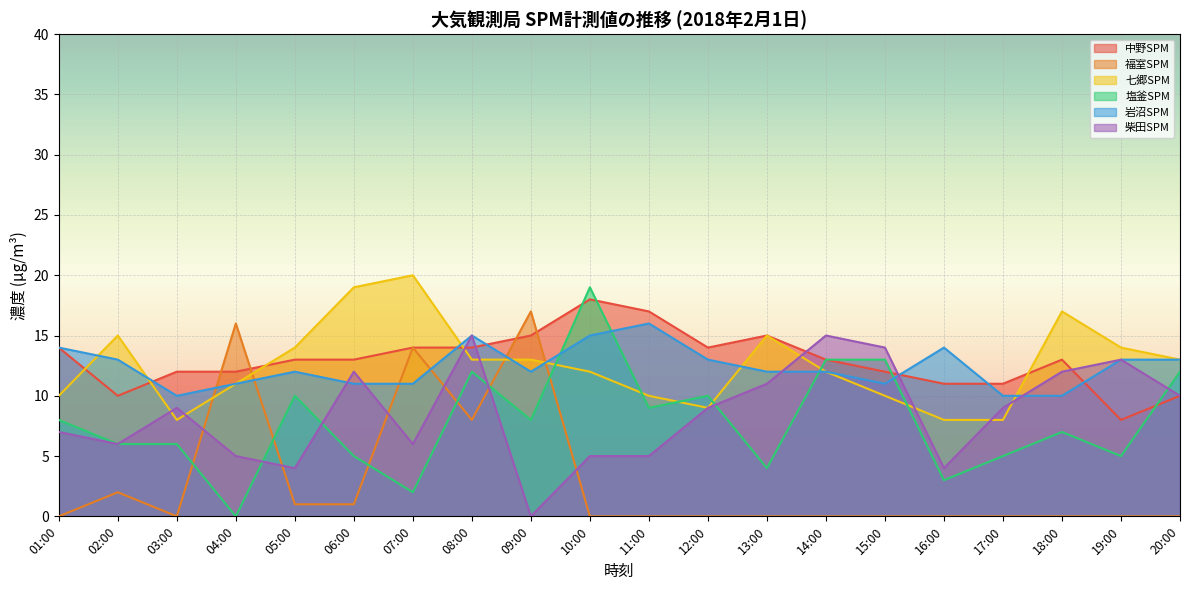

What are all the series names shown in the legend?

中野SPM, 福室SPM, 七郷SPM, 塩釜SPM, 岩沼SPM, 柴田SPM